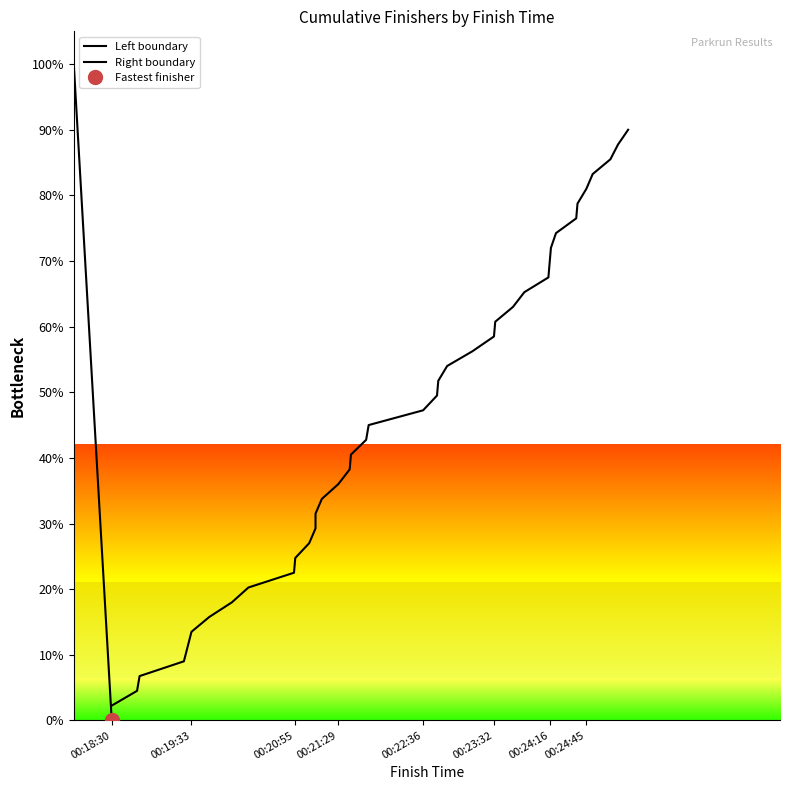

Read the value at 00:20:05.

18.0